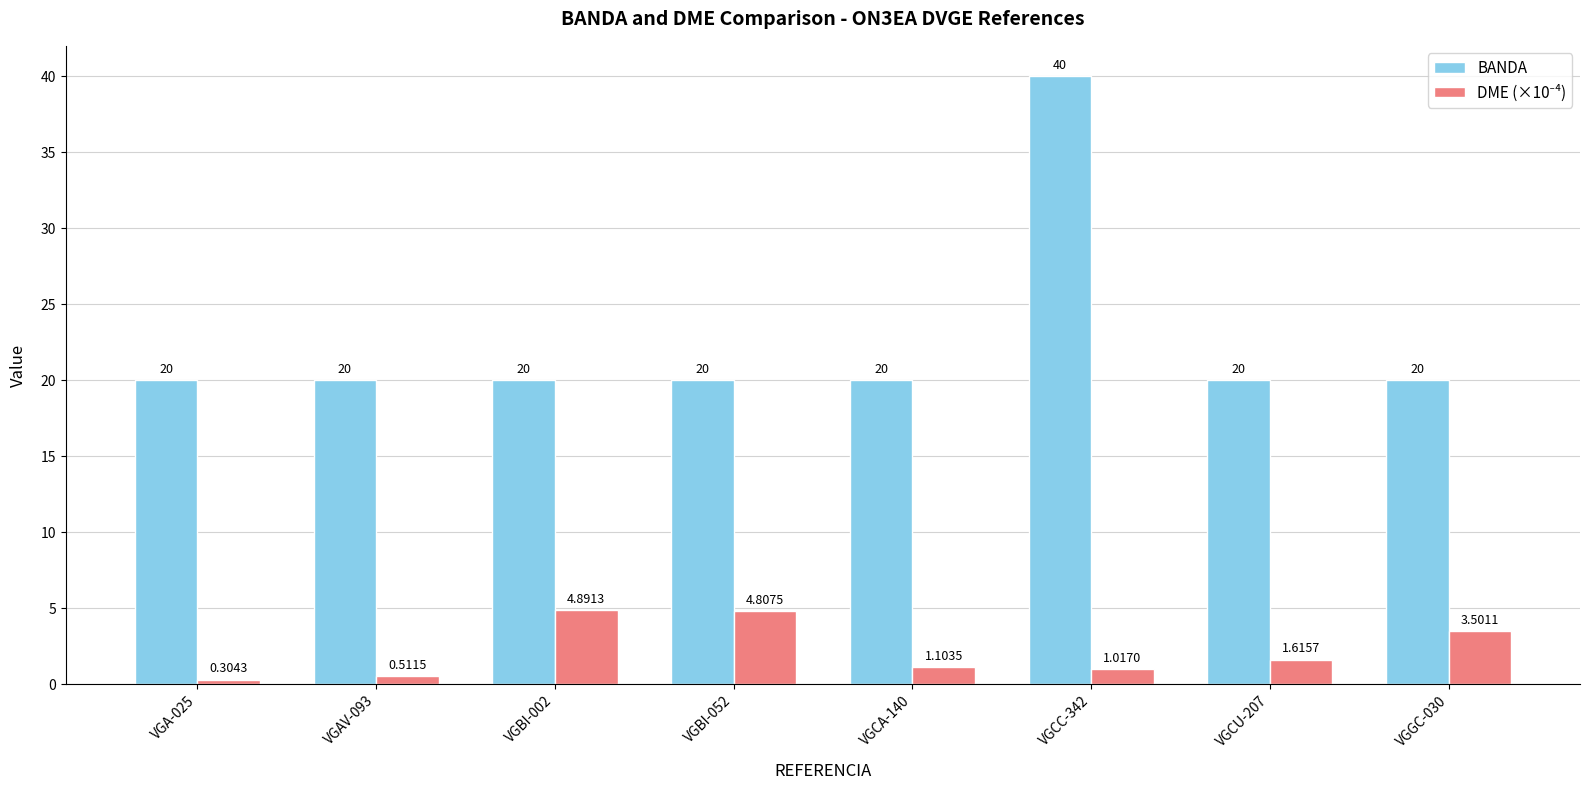

What position from the right is VGA-025?

8